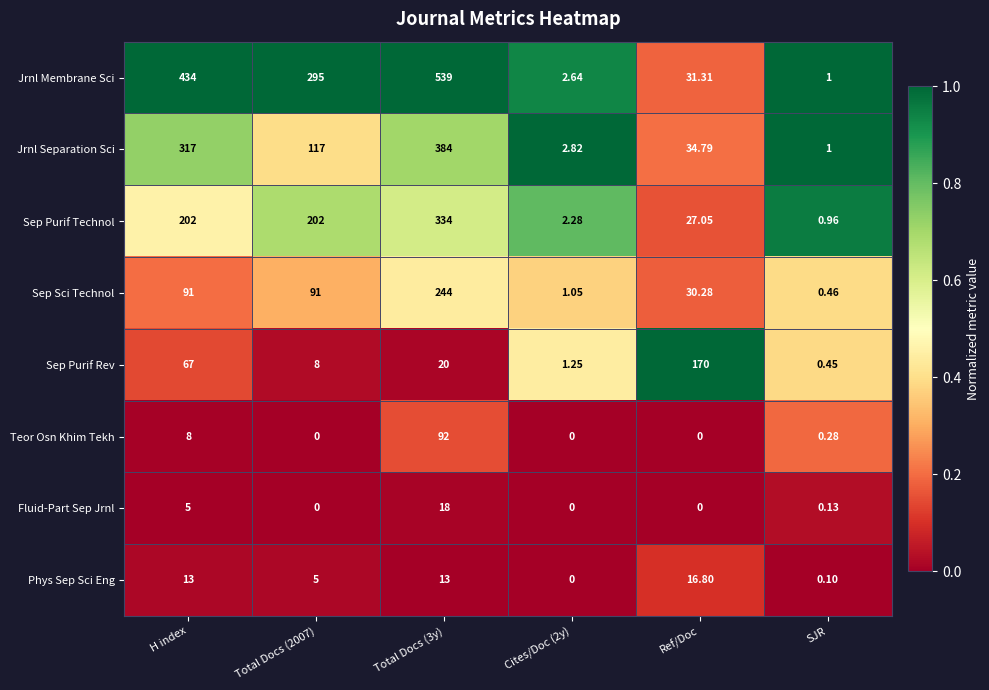

How many data points does each series have?

6